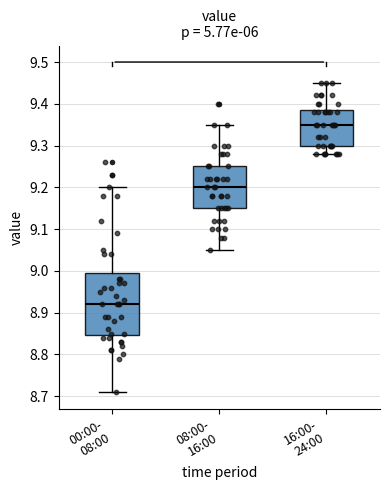

Which box is the tallest, from its lower edge to its upper edge?

00:00- 08:00